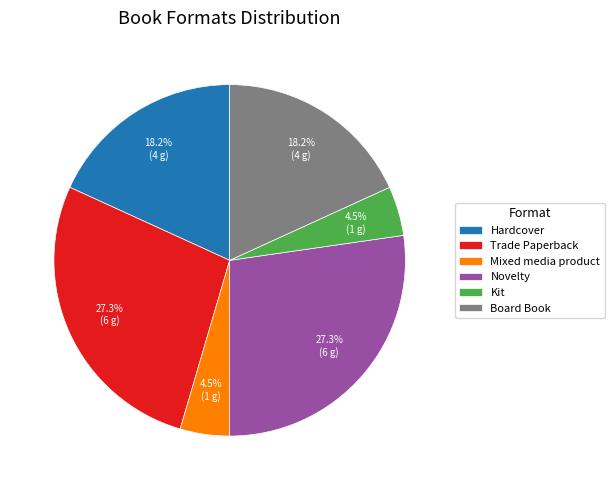

Between Kit and Board Book, which is larger?

Board Book